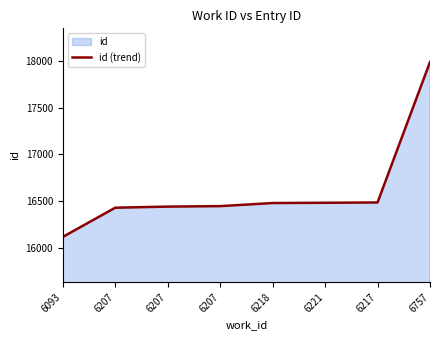

What is the difference between the second highest and minimum values?

368